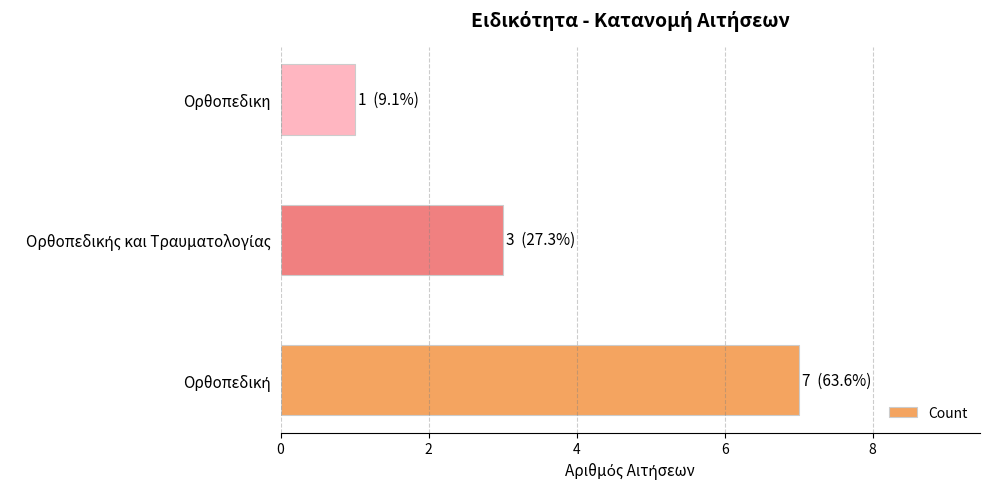

The value at Ορθοπεδικη is 1. True or false?

True